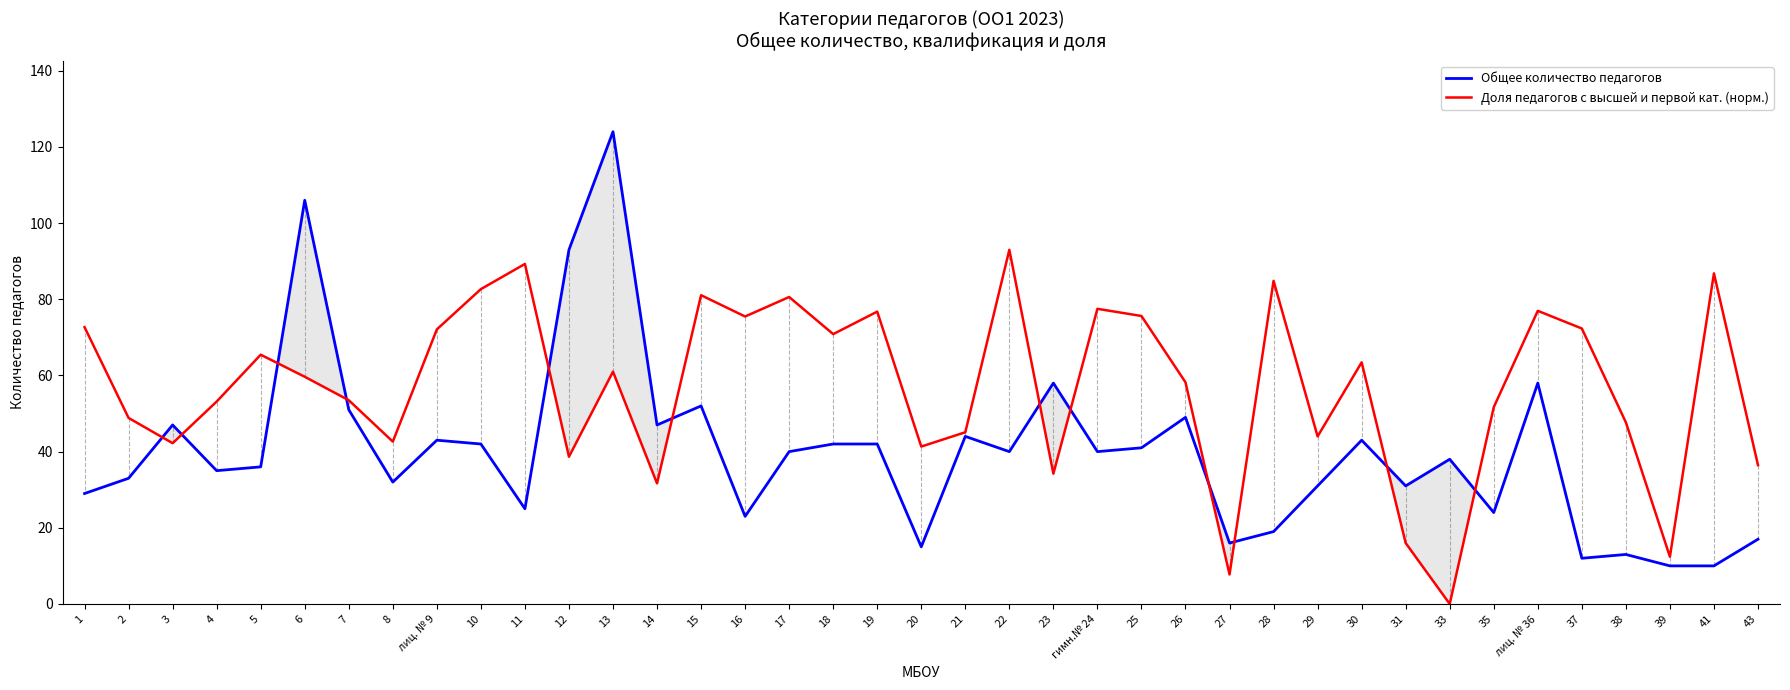

Rank the series by their average value, from lowest to highest.

Общее количество педагогов, Доля педагогов с высшей и первой кат. (норм.)